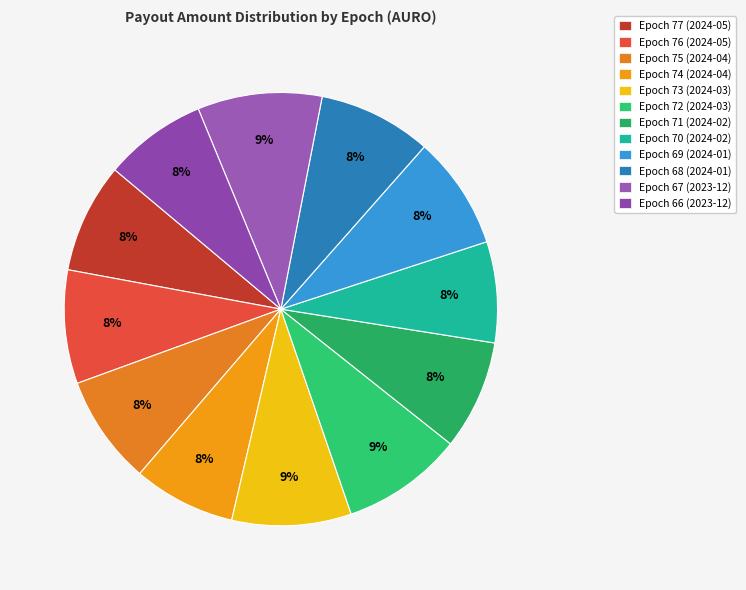

Does any single category account for the majority?

No